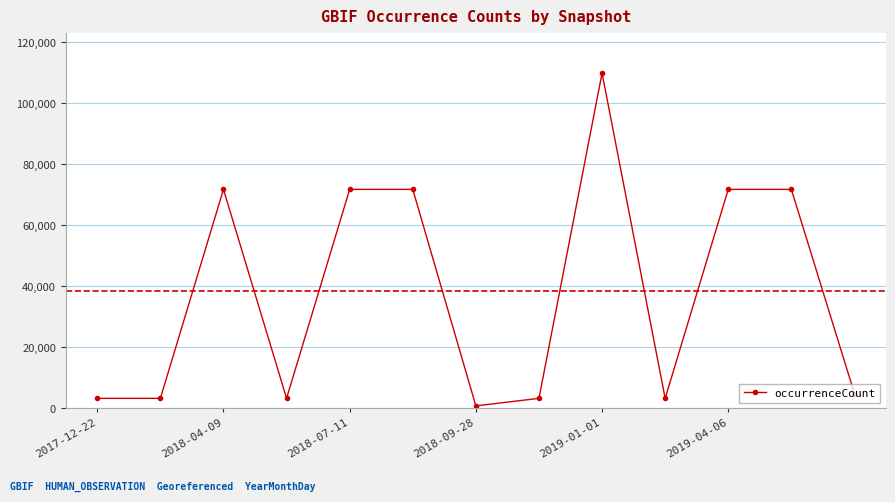

Is this an area chart (filled region under the line)?

No